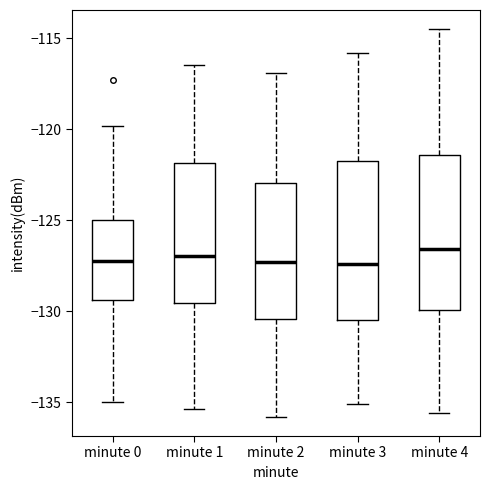

Reading left to right, read every box against the y-axis: the position of its median line, the range the box covers, and the ends of its whiskers. The values are not printed on the chart, so give them approximately, as read against the axis.

minute 0: median -127.0, box -129.5 to -125.0, whiskers -135.0 to -120.0
minute 1: median -127.0, box -129.5 to -122.0, whiskers -135.5 to -116.5
minute 2: median -127.5, box -130.5 to -123.0, whiskers -136.0 to -117.0
minute 3: median -127.5, box -130.5 to -121.5, whiskers -135.0 to -116.0
minute 4: median -126.5, box -130.0 to -121.5, whiskers -135.5 to -114.5